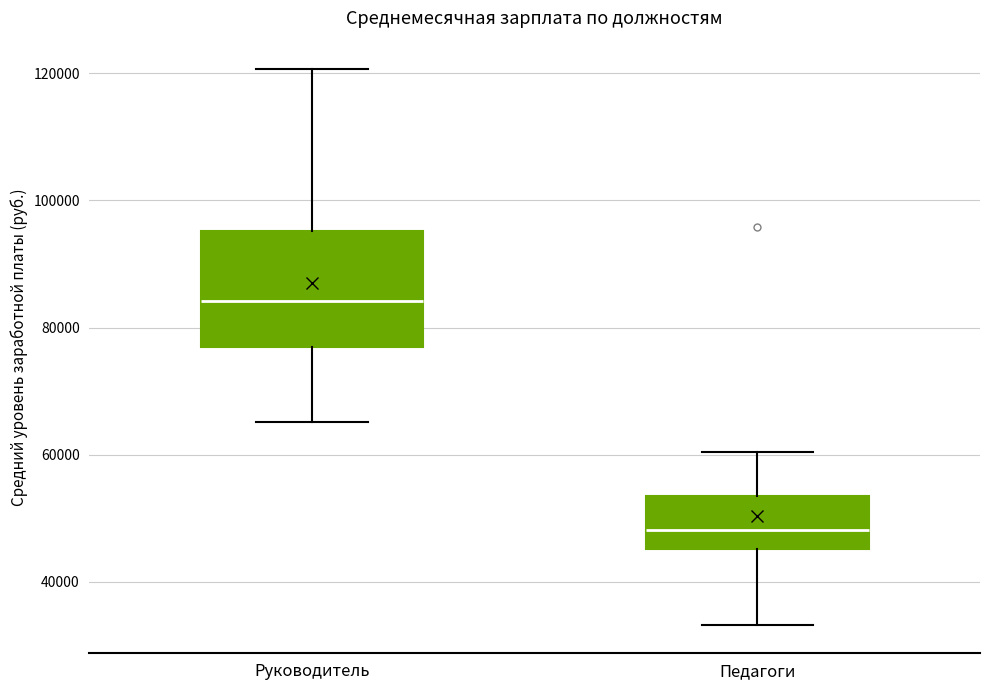

Reading left to right, read every box against the y-axis: the position of its median line, the range the box covers, and the ends of its whiskers. The values are not printed on the chart, so give them approximately, as read against the axis.

Руководитель: median 84000, box 76000 to 96000, whiskers 66000 to 120000
Педагоги: median 48000, box 46000 to 54000, whiskers 34000 to 60000